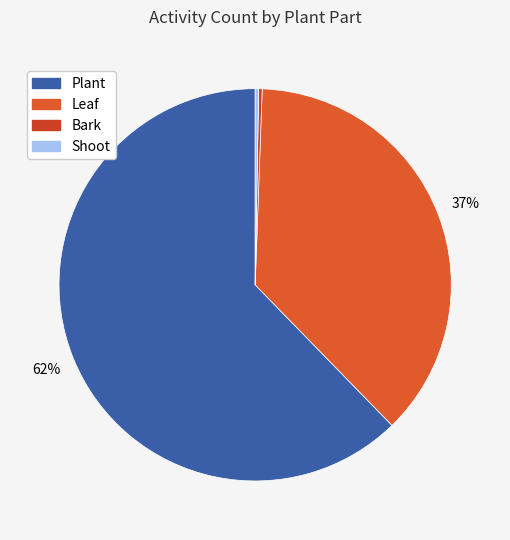

Count the number of slices in the pie.

4